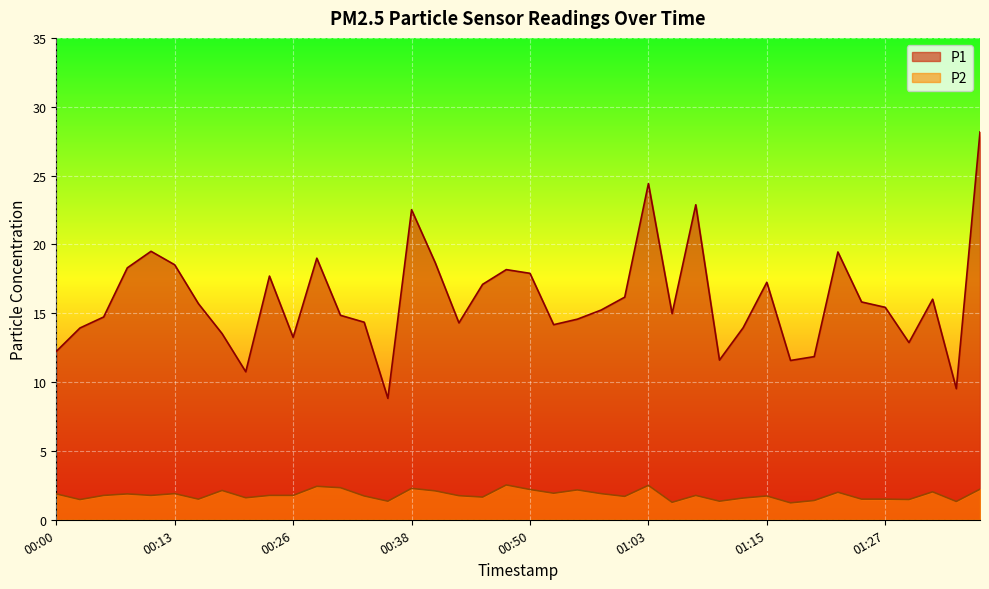

What is the greatest value displayed?

28.2